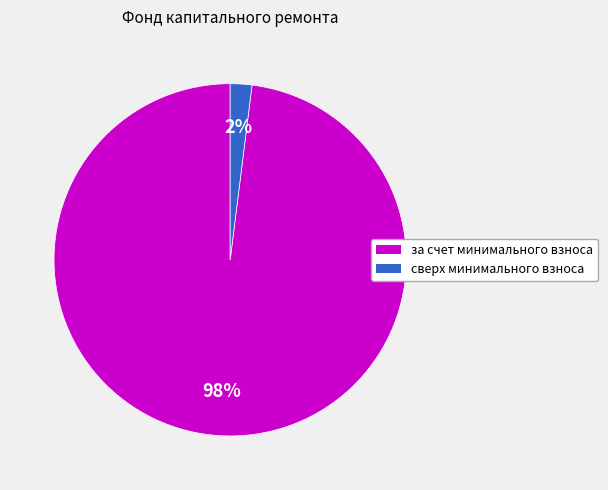

Is there any slice that represents more than half of the pie?

Yes